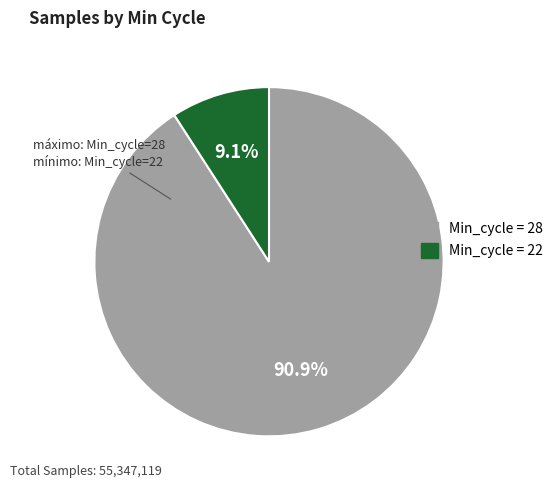

Is there a majority slice in this chart?

Yes